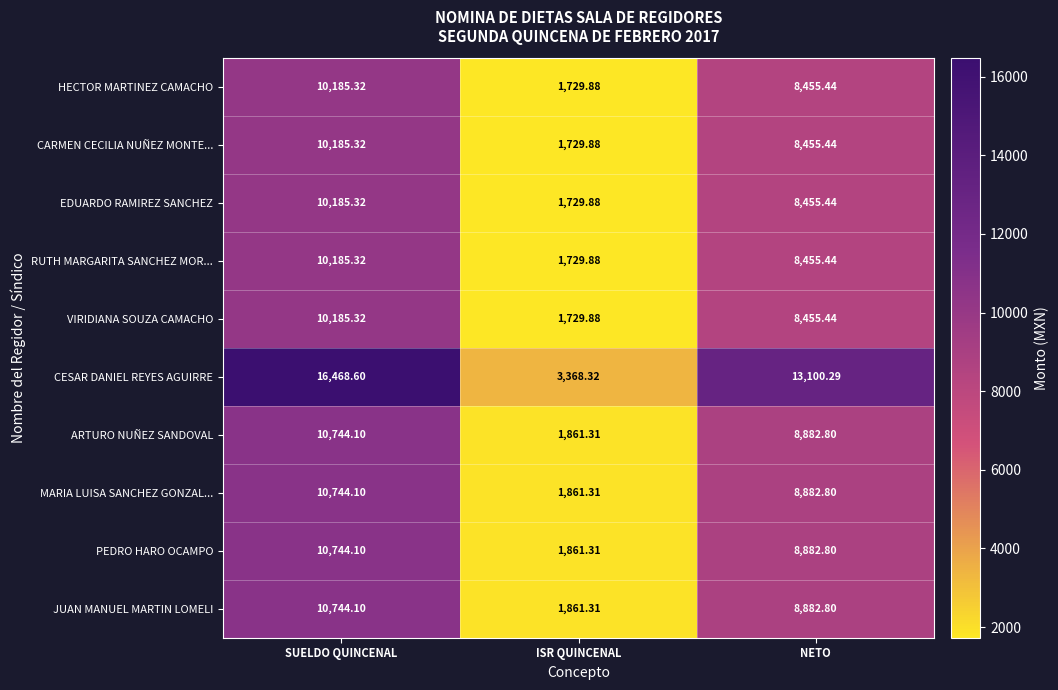

Rank the categories by HECTOR MARTINEZ CAMACHO value from lowest to highest.

ISR QUINCENAL, NETO, SUELDO QUINCENAL